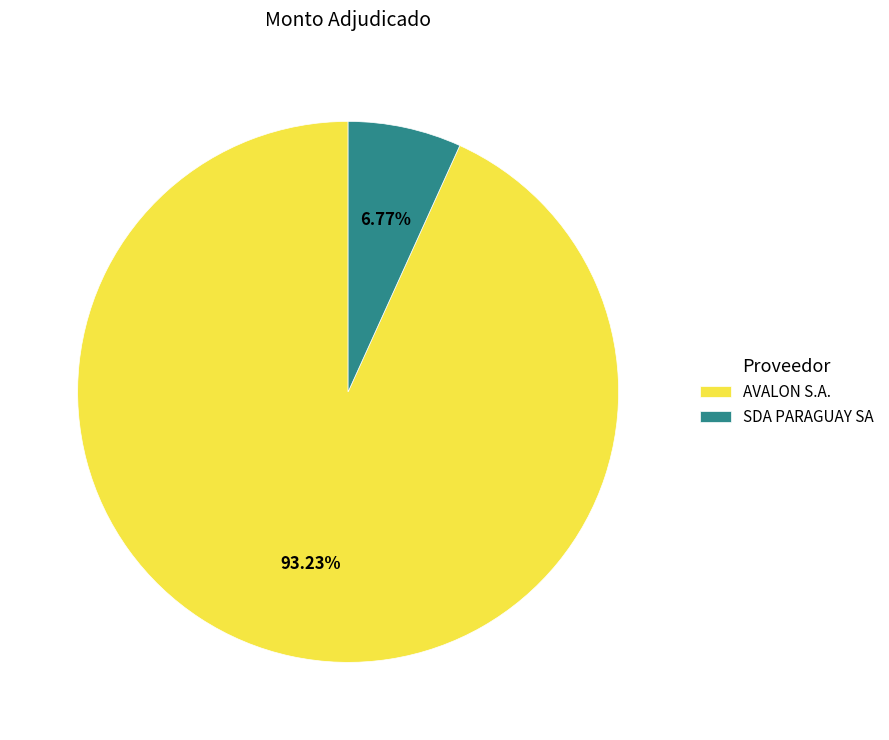

How much of the chart is everything except SDA PARAGUAY SA?

93.2%